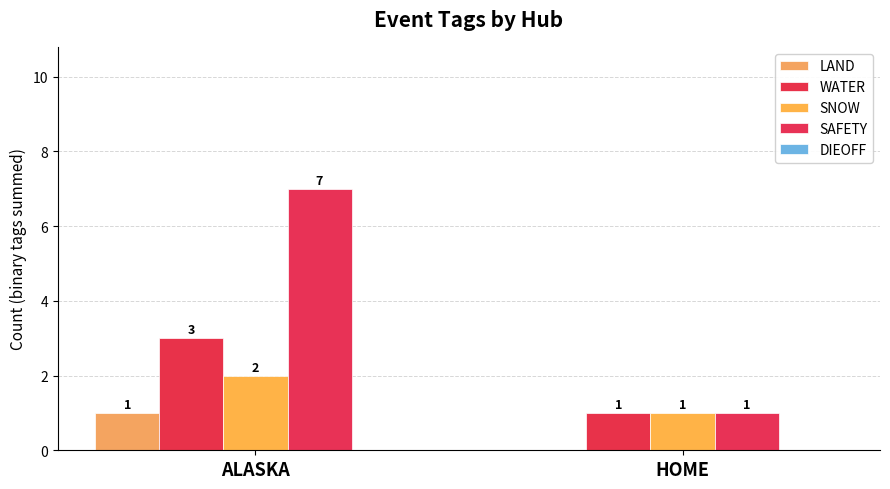

How many groups of bars are there?

2